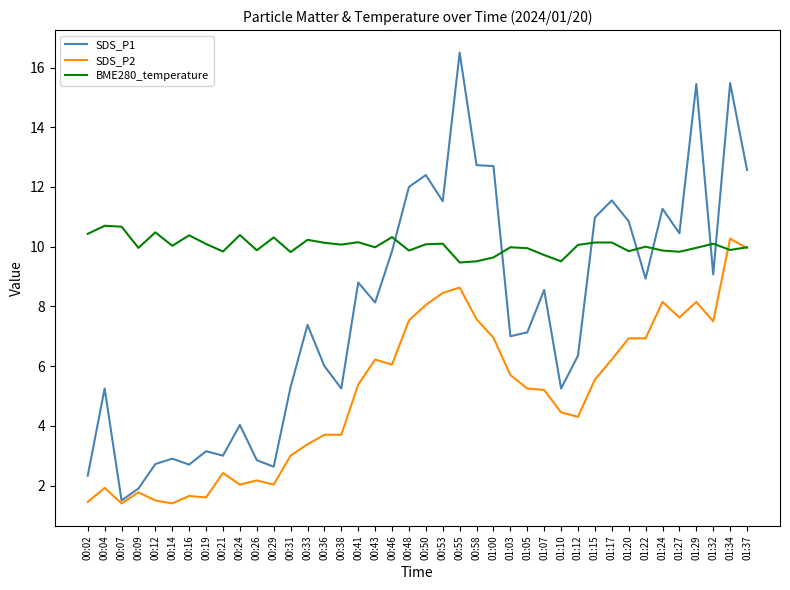

Where is the first local minimum for BME280_temperature?

00:09